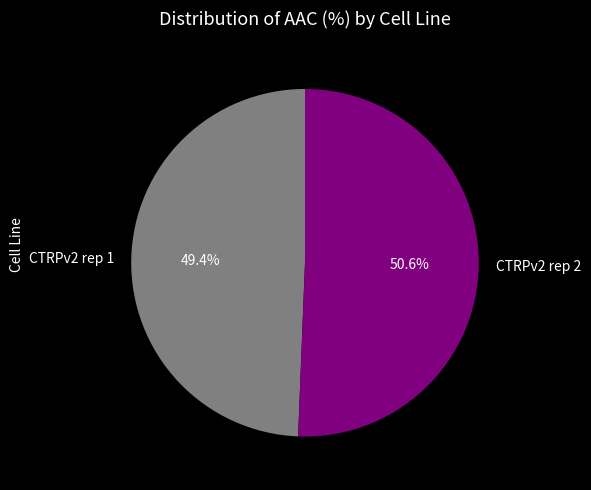

Does CTRPv2 rep 2 account for over 50% of the chart?

Yes